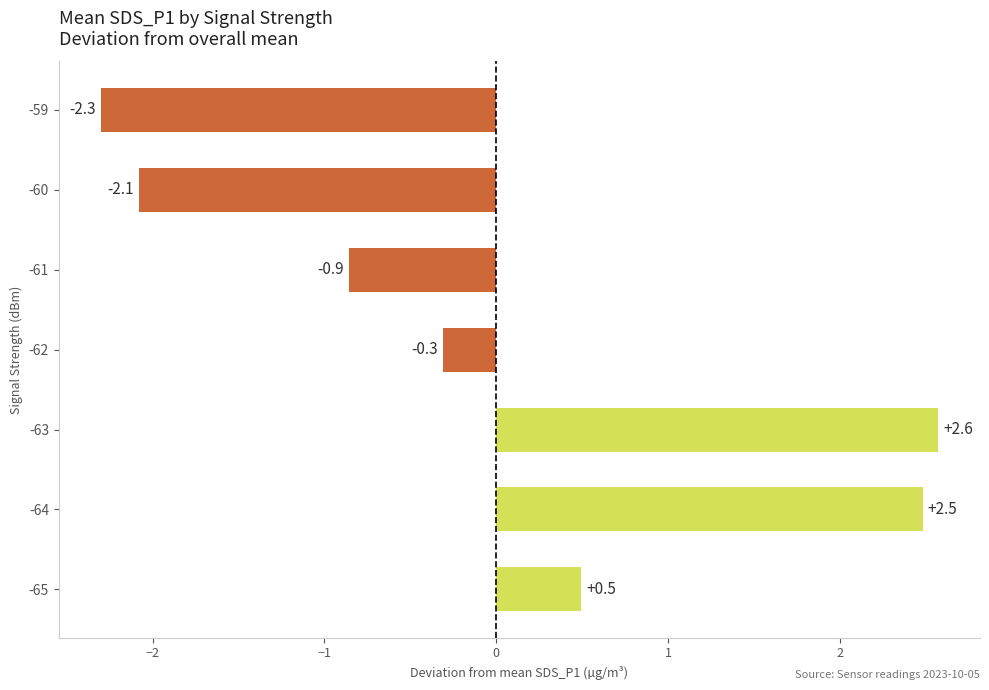

List the labels in order of value, largest first.

-63, -64, -65, -62, -61, -60, -59